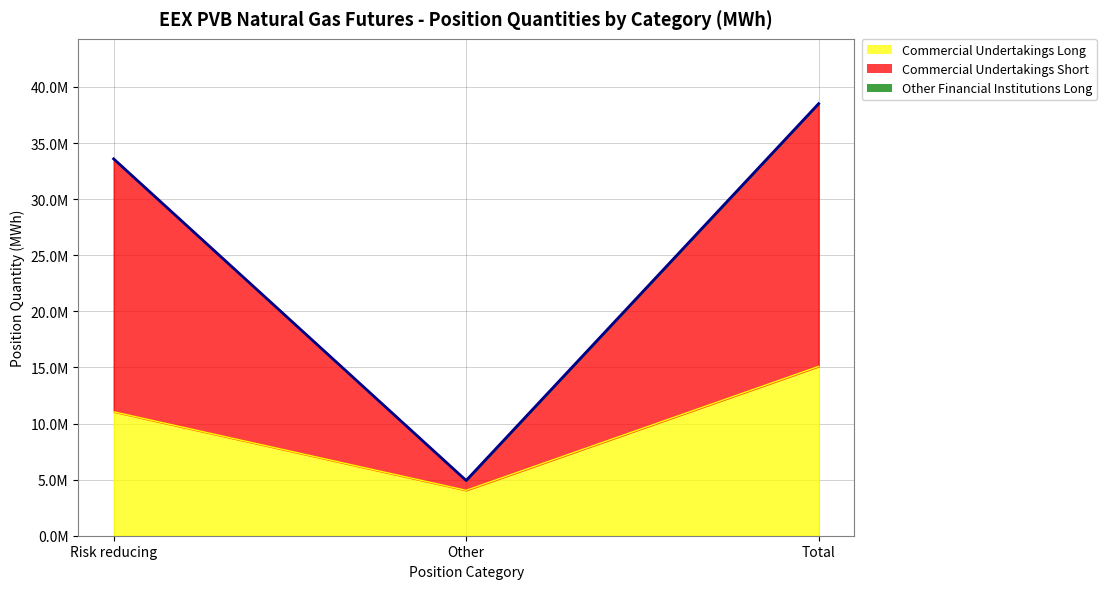

List the series in order of their peak value, lowest first.

Commercial Undertakings Long (line), Commercial Undertakings Short (line), Other Financial Institutions Long (line)